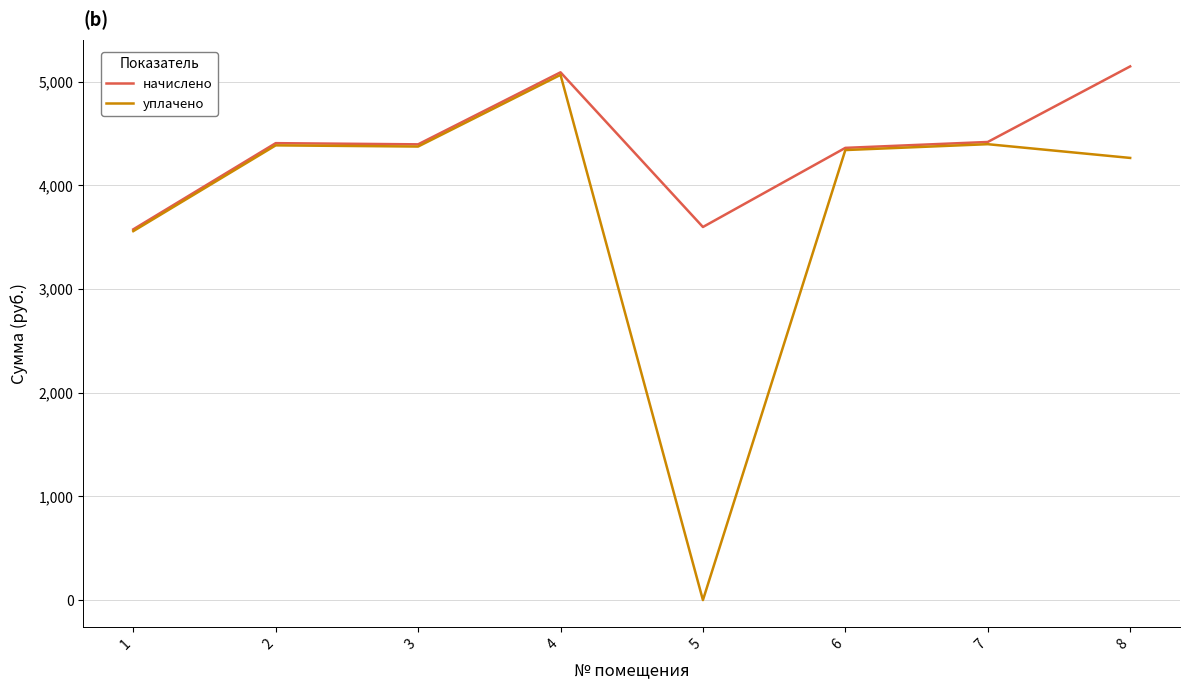

List the series in order of their overall mean, lowest first.

уплачено, начислено